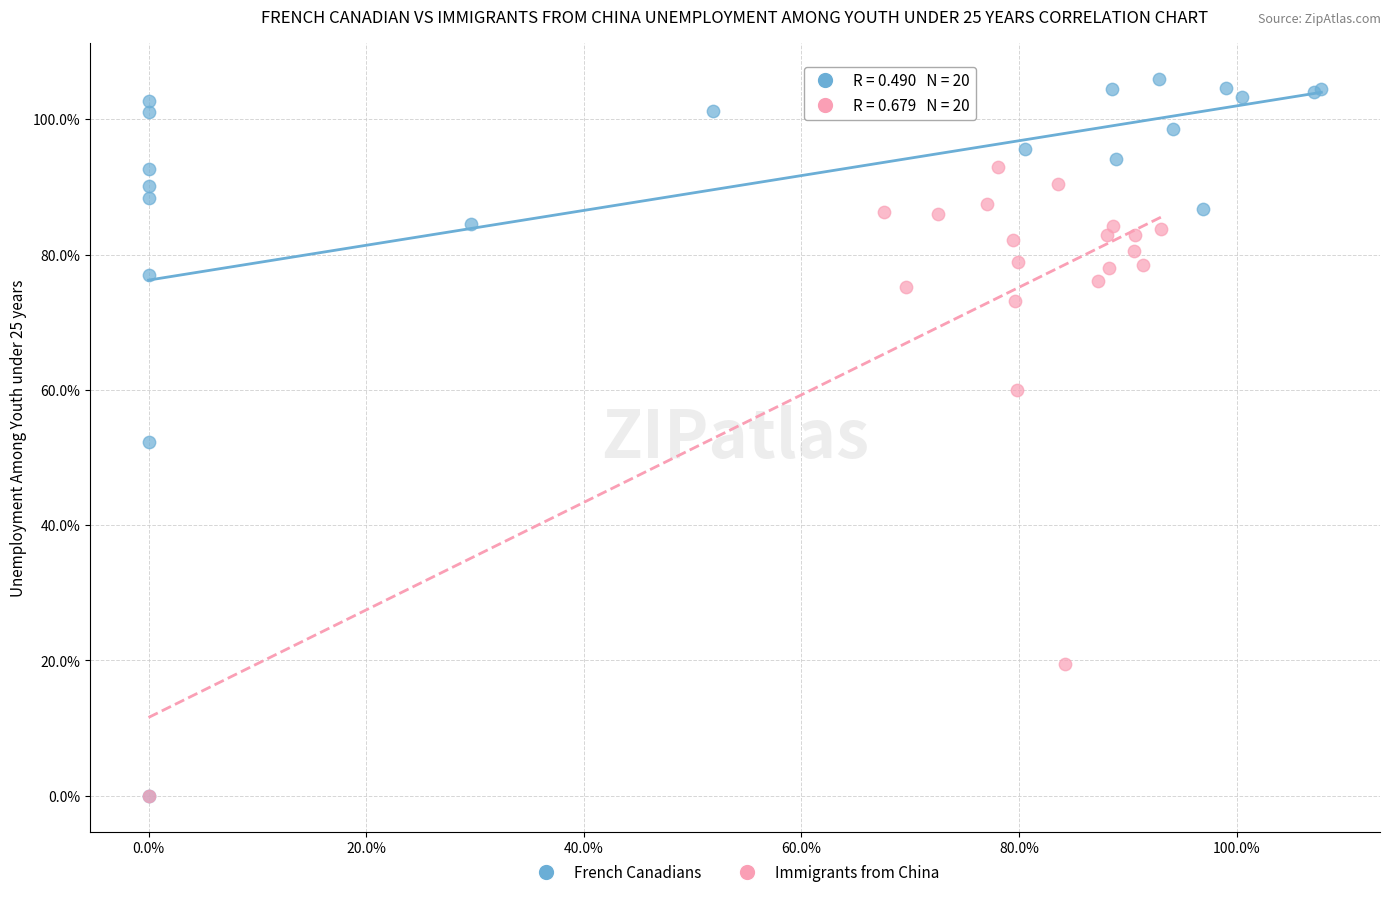

What are all the series names shown in the legend?

French Canadians, Immigrants from China